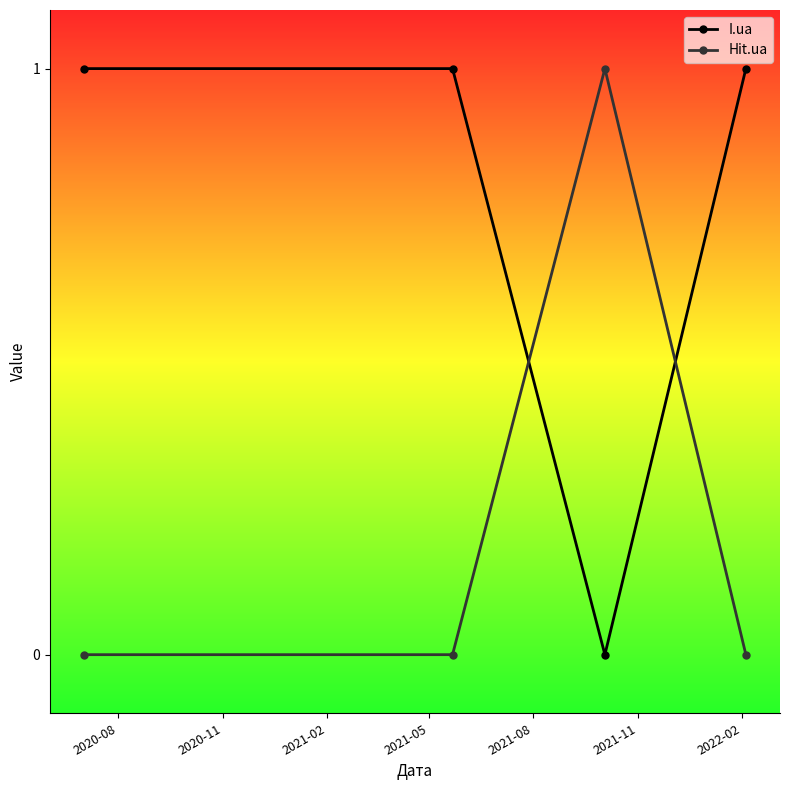

List the series in order of their overall mean, highest first.

I.ua, Hit.ua